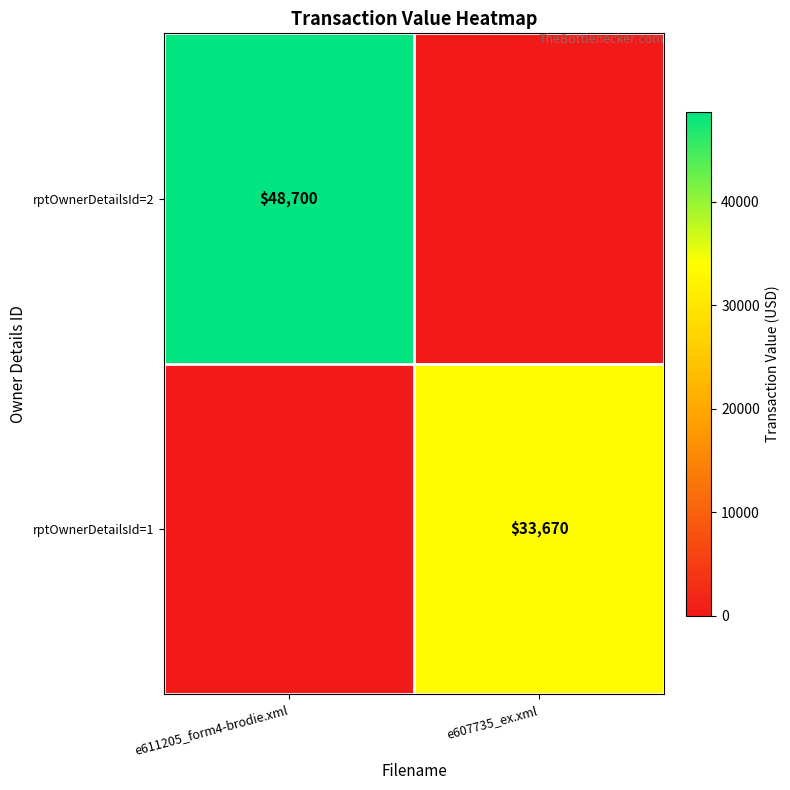

How many distinct data groups are displayed?

2